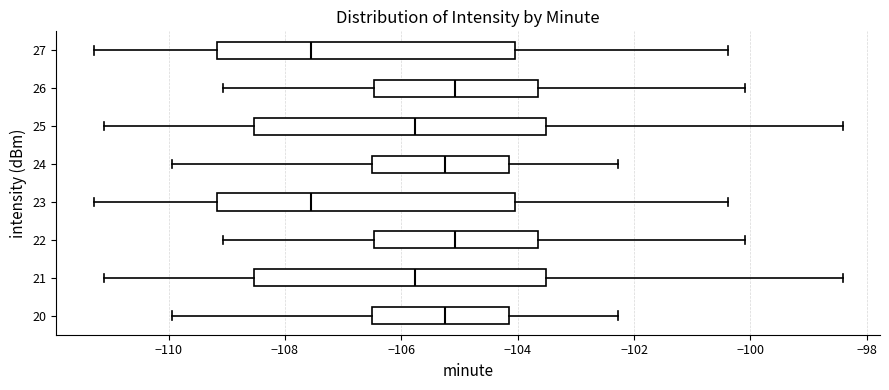

Reading bottom to top, transcribe this box plot: for each box, give where its median line is, the range the box spans, and where its two whiskers end, as read against the x-axis. The values are not printed on the chart, so give them approximately, as read against the axis.

20: median -105.2, box -106.4 to -104.2, whiskers -110.0 to -102.2
21: median -105.8, box -108.6 to -103.6, whiskers -111.2 to -98.4
22: median -105.0, box -106.4 to -103.6, whiskers -109.0 to -100.0
23: median -107.6, box -109.2 to -104.0, whiskers -111.2 to -100.4
24: median -105.2, box -106.4 to -104.2, whiskers -110.0 to -102.2
25: median -105.8, box -108.6 to -103.6, whiskers -111.2 to -98.4
26: median -105.0, box -106.4 to -103.6, whiskers -109.0 to -100.0
27: median -107.6, box -109.2 to -104.0, whiskers -111.2 to -100.4